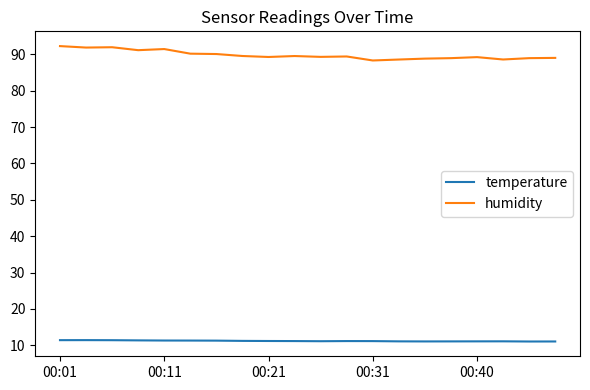

True or false: humidity and temperature cross at least once.

False